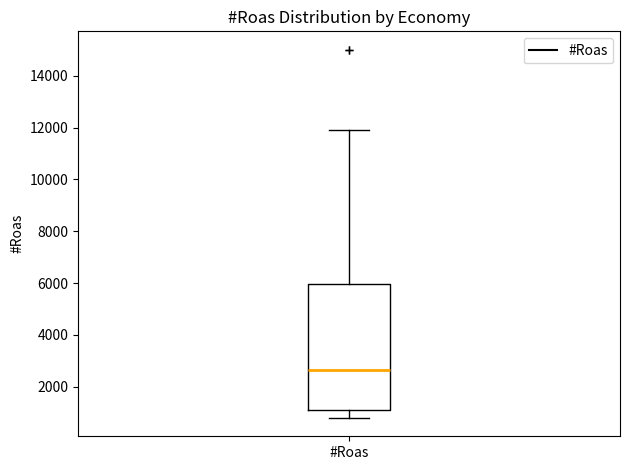

Read this box plot against the y-axis: the position of the median line, the range covered by the box, and the ends of both whiskers. The values are not printed on the chart, so give them approximately, as read against the axis.

median 2600, box 1000 to 6000, whiskers 800 to 12000